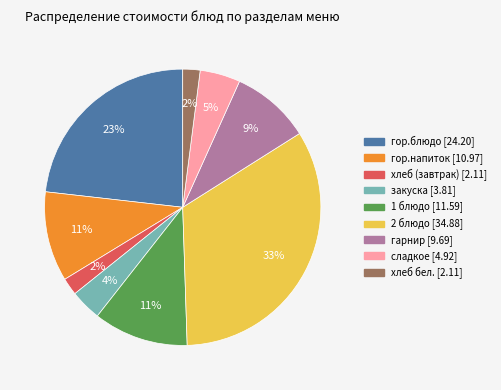

Is the sum of закуска and гор.блюдо greater than half?

No